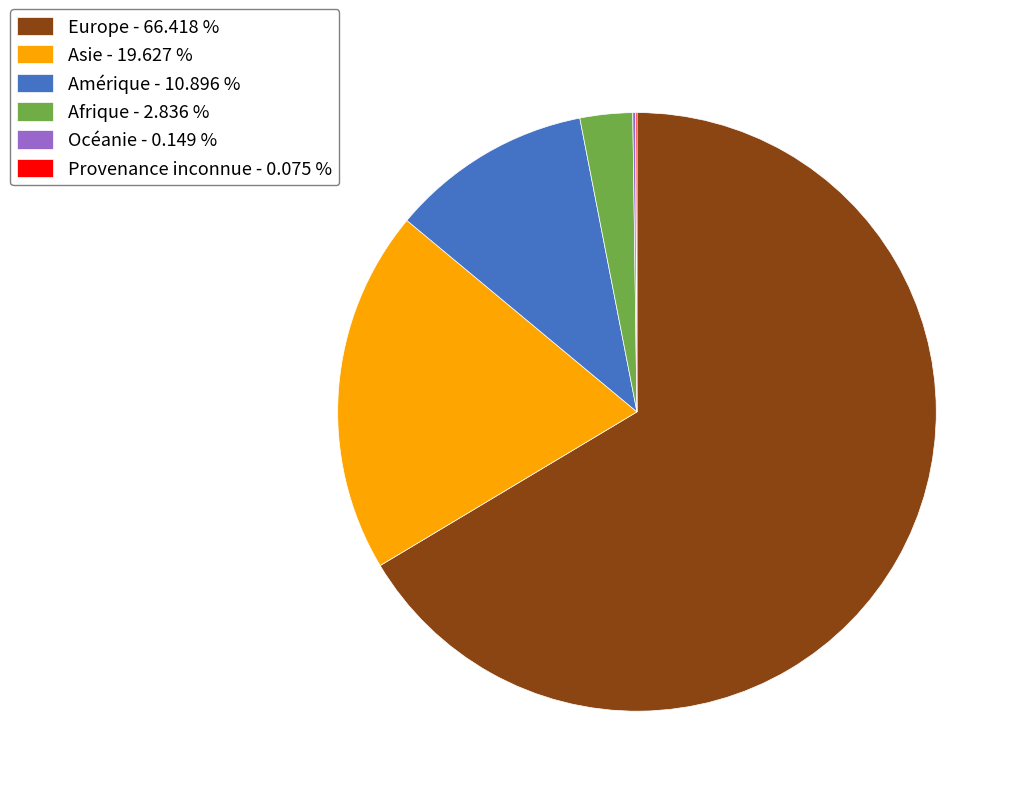

Is Amérique - 10.896 % the majority of the pie?

No